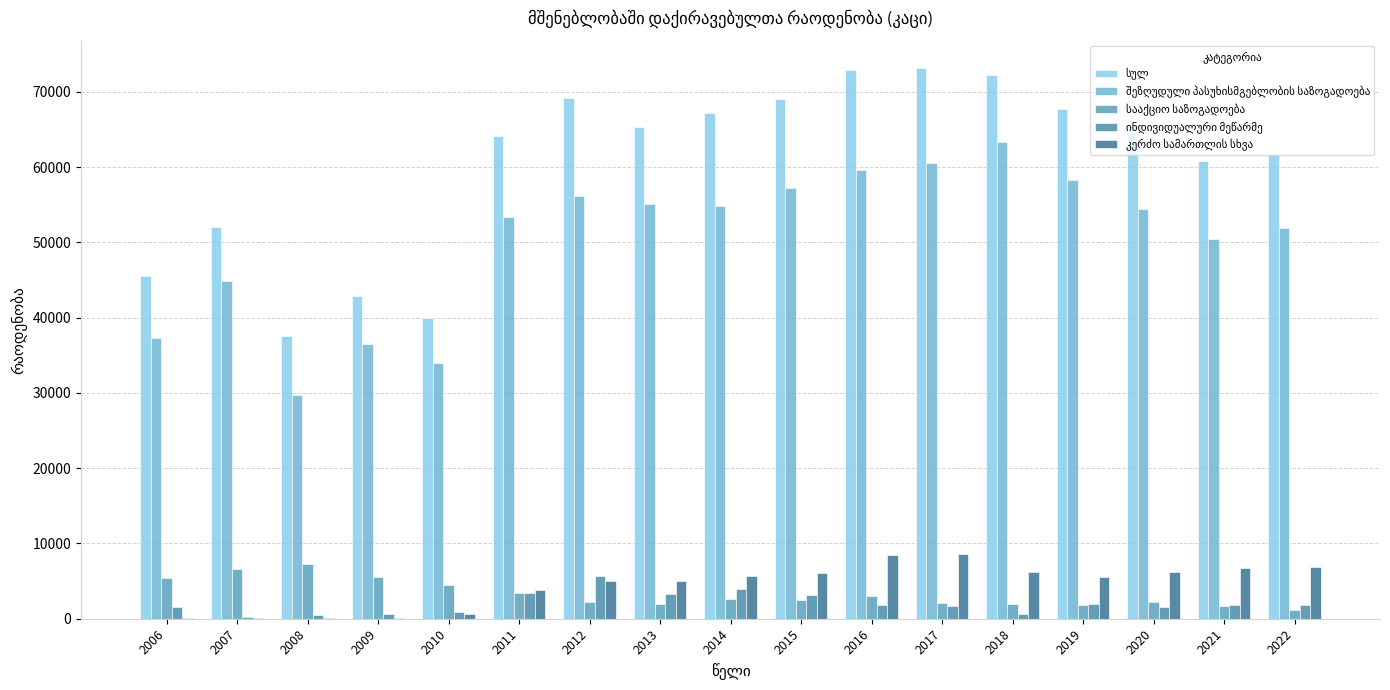

The შეზღუდული პასუხისმგებლობის საზოგადოება series shows 16782 at 2018. True or false?

False